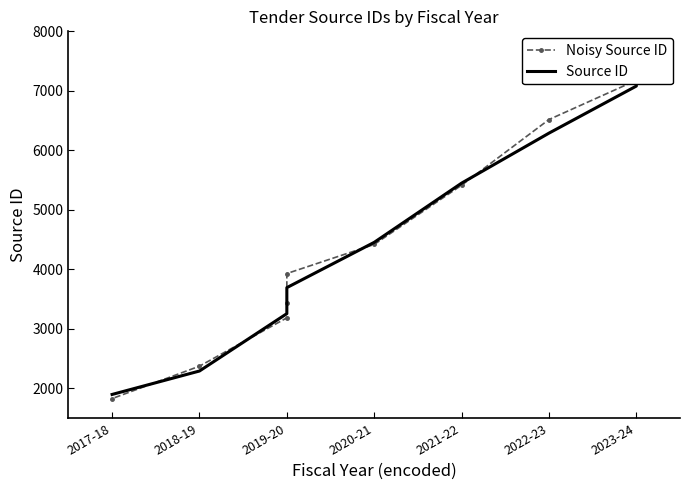

Where do Noisy Source ID and Source ID first cross each other?

2023-24 and 2023-24